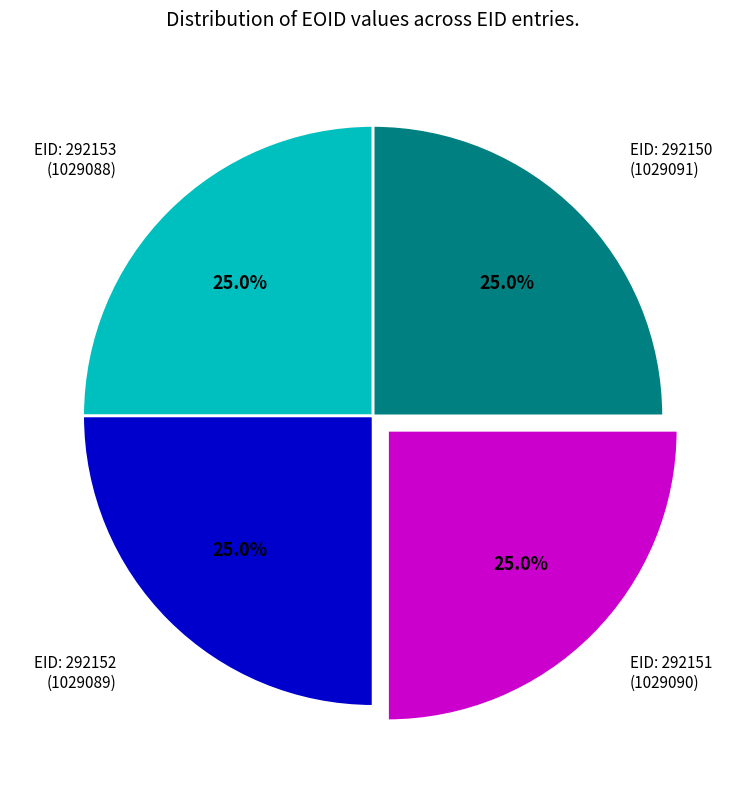

Is there a majority slice in this chart?

No